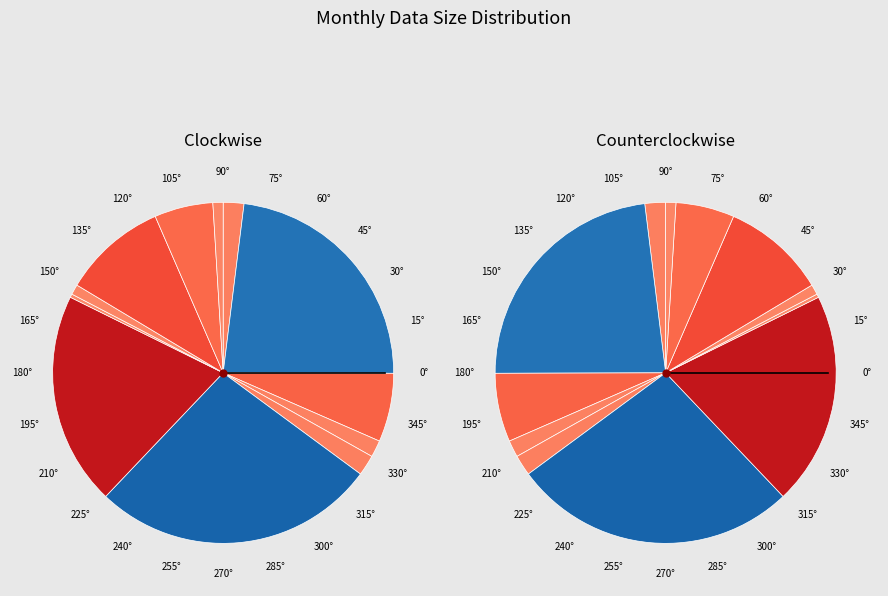

Which slice is the smallest?

2021-12